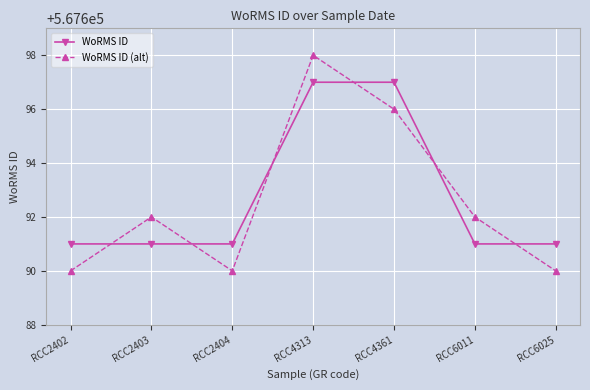

Reading left to right, extract all data points from this chart.

WoRMS ID: RCC2402=567691	RCC2403=567691	RCC2404=567691	RCC4313=567697	RCC4361=567697	RCC6011=567691	RCC6025=567691
WoRMS ID (alt): RCC2402=567690	RCC2403=567692	RCC2404=567690	RCC4313=567698	RCC4361=567696	RCC6011=567692	RCC6025=567690